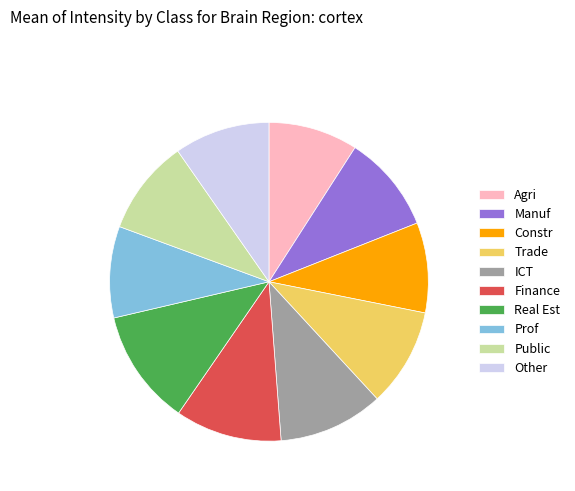

Is there any slice that represents more than half of the pie?

No